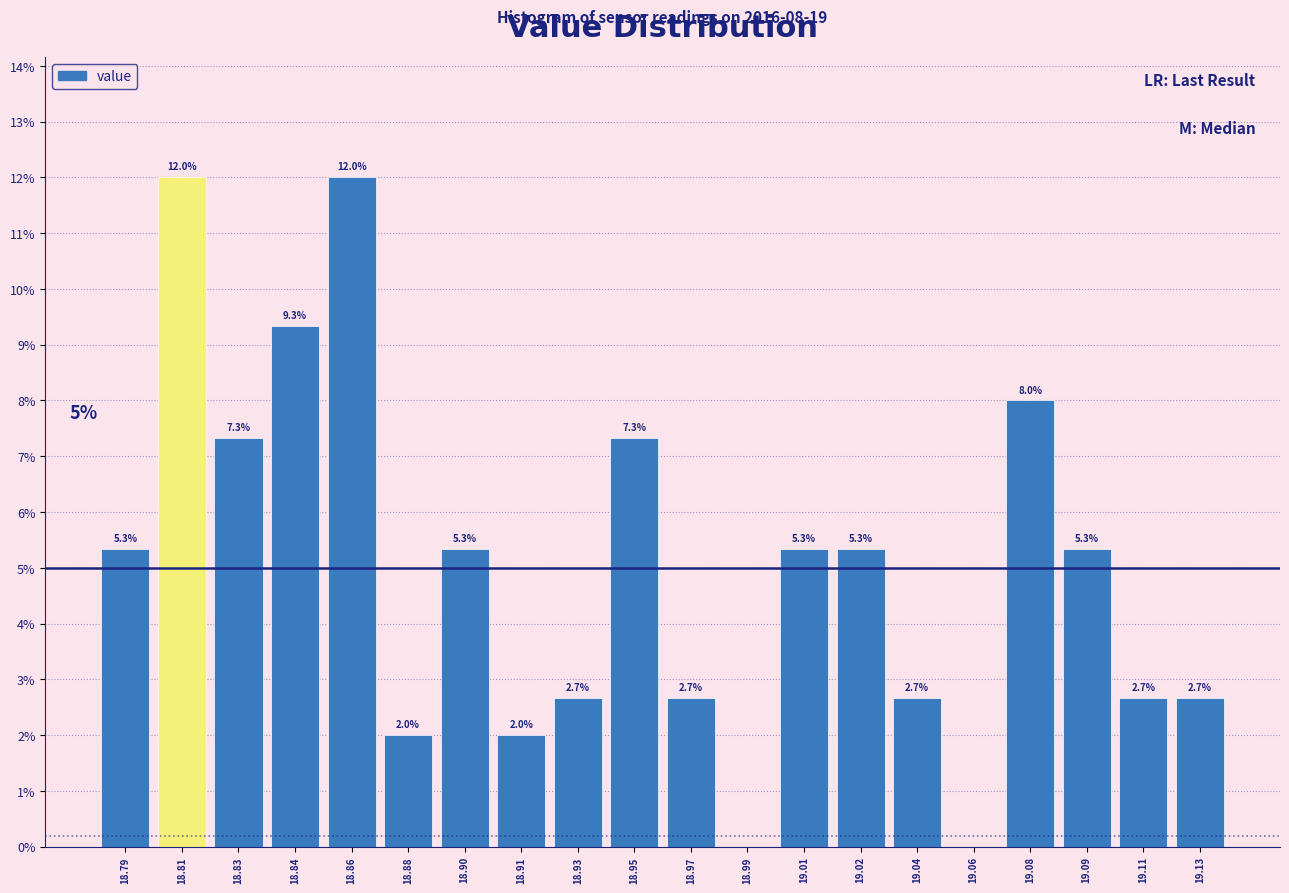

Reading right to left, what are all the values shown in this chart?

19.13=2.7	19.11=2.7	19.09=5.3	19.08=8.0	19.06=0.0	19.04=2.7	19.02=5.3	19.01=5.3	18.99=0.0	18.97=2.7	18.95=7.3	18.93=2.7	18.91=2.0	18.90=5.3	18.88=2.0	18.86=12.0	18.84=9.3	18.83=7.3	18.81=12.0	18.79=5.3